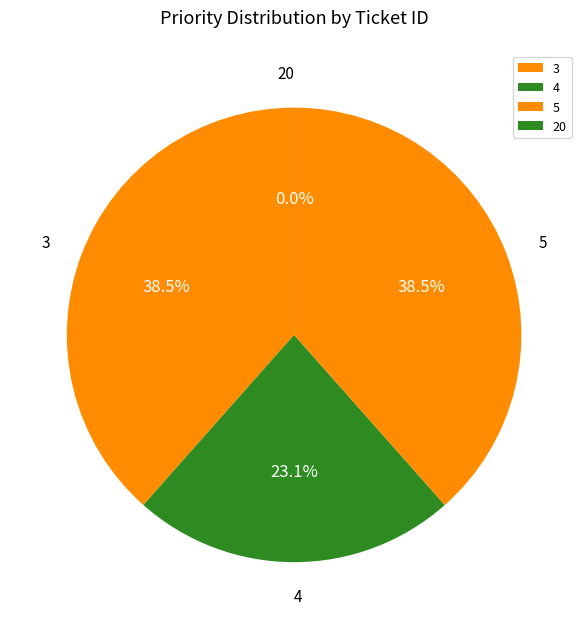

Is the sum of 5 and 3 greater than half?

Yes